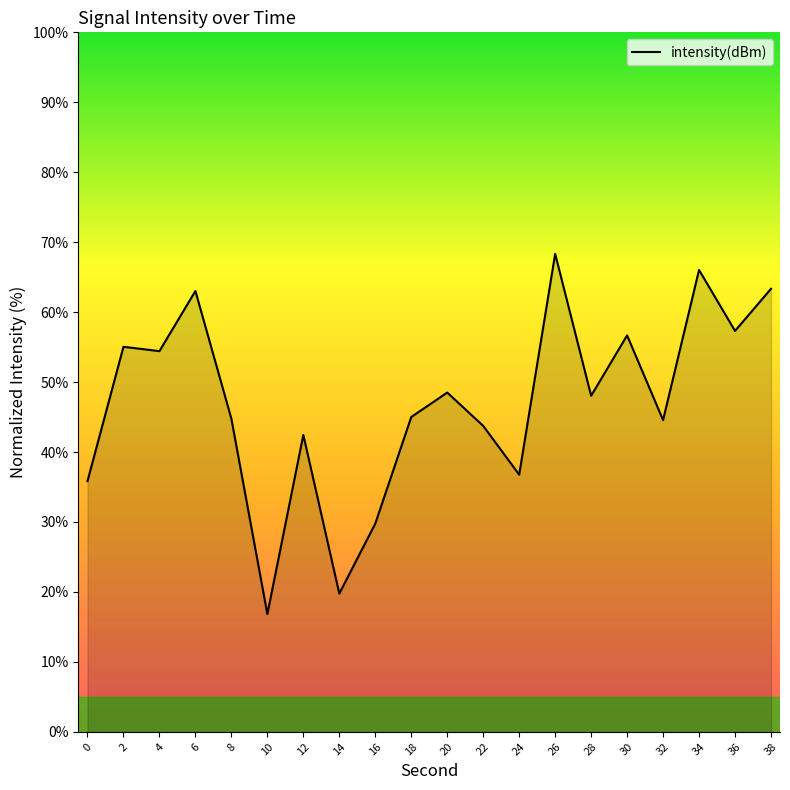

What is the average value?

47.0